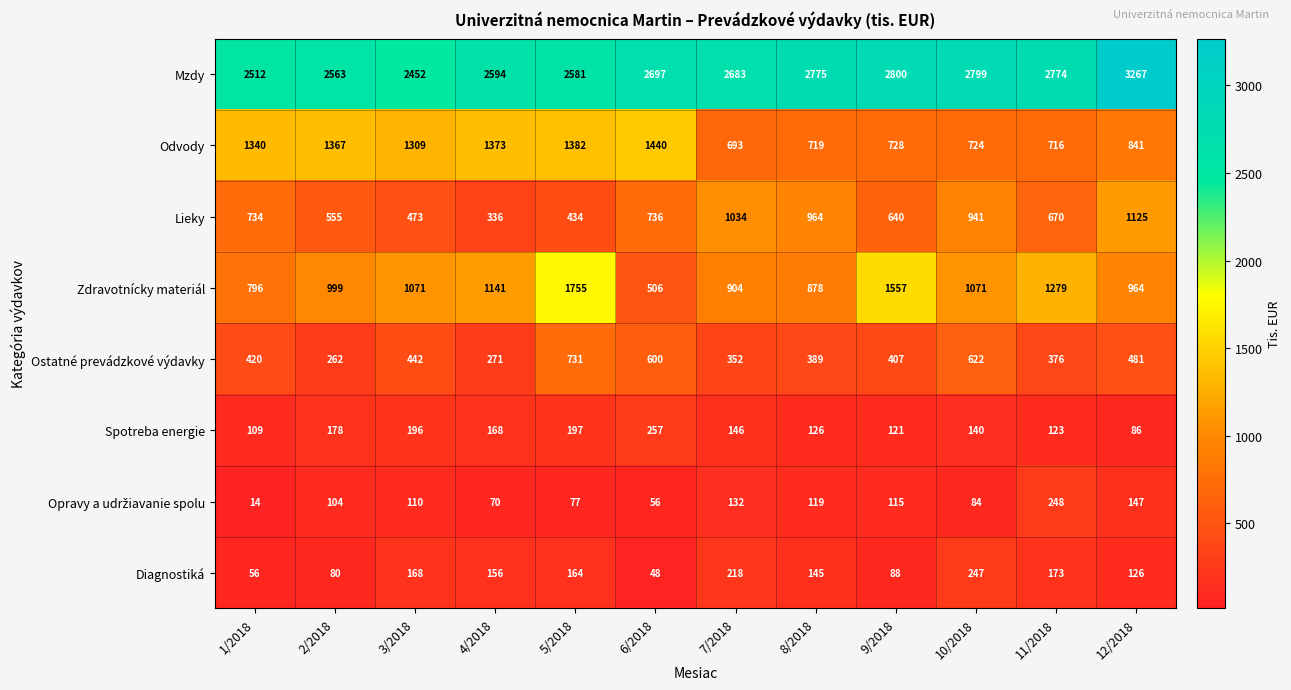

What is the maximum value shown in the chart?

3267